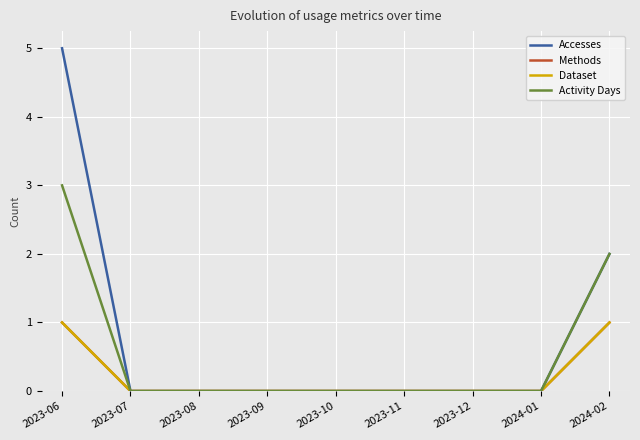

Count the number of categories in the chart.

9